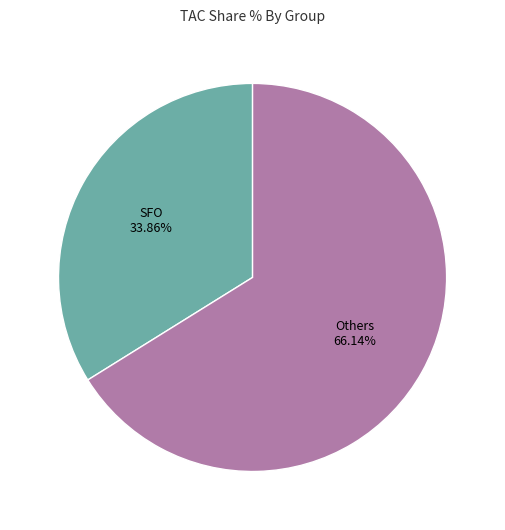

Does any single category account for the majority?

Yes